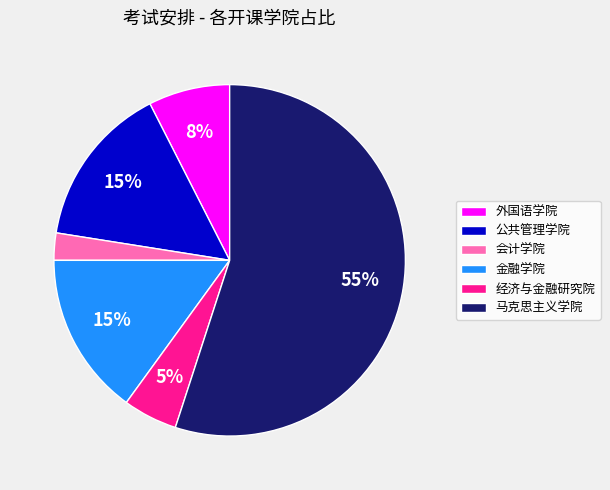

What percentage is the 金融学院 slice, to the nearest percent?

15%